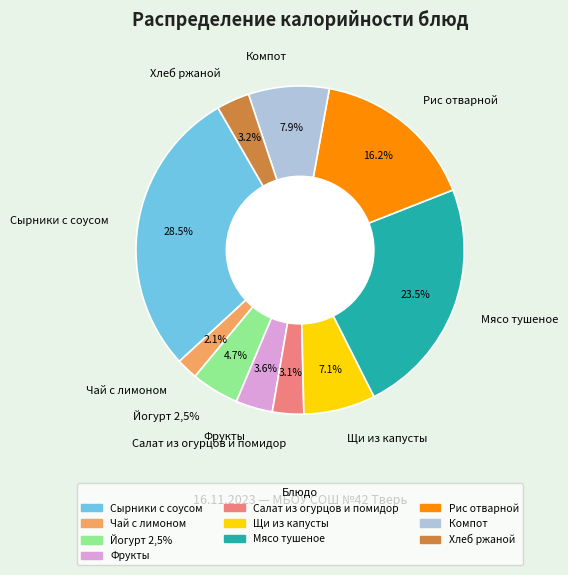

To the nearest percent, what is the difference between the largest and smallest slice percentages?

26%